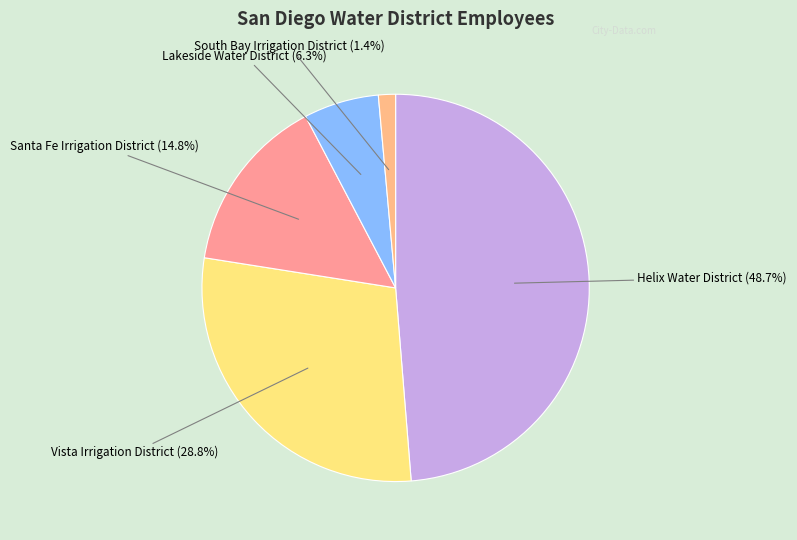

Count the number of slices in the pie.

5